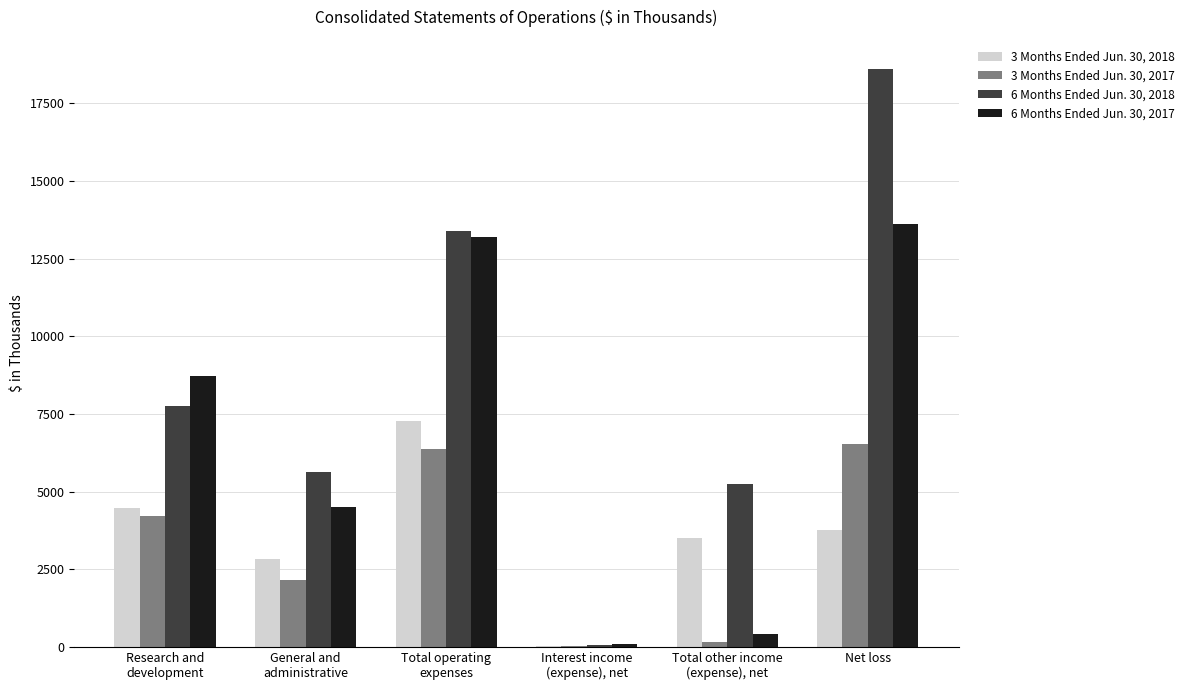

What are all the series names shown in the legend?

3 Months Ended Jun. 30, 2018, 3 Months Ended Jun. 30, 2017, 6 Months Ended Jun. 30, 2018, 6 Months Ended Jun. 30, 2017